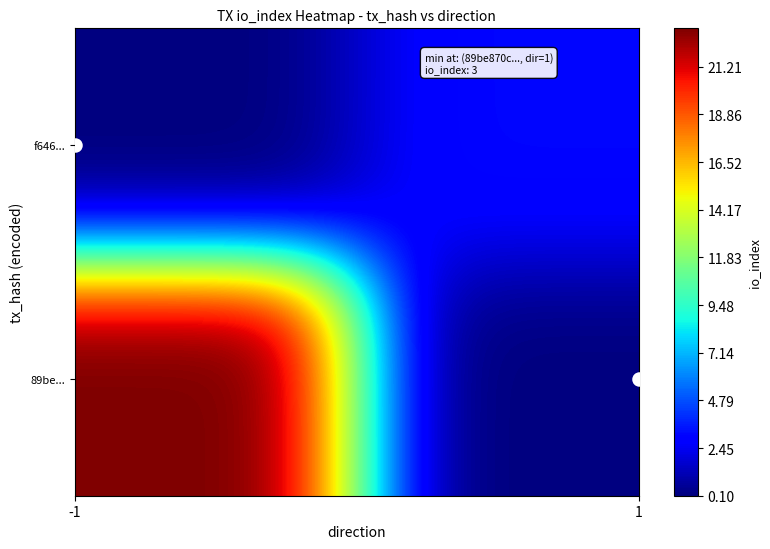

Which has a higher value, 1 or -1?

-1